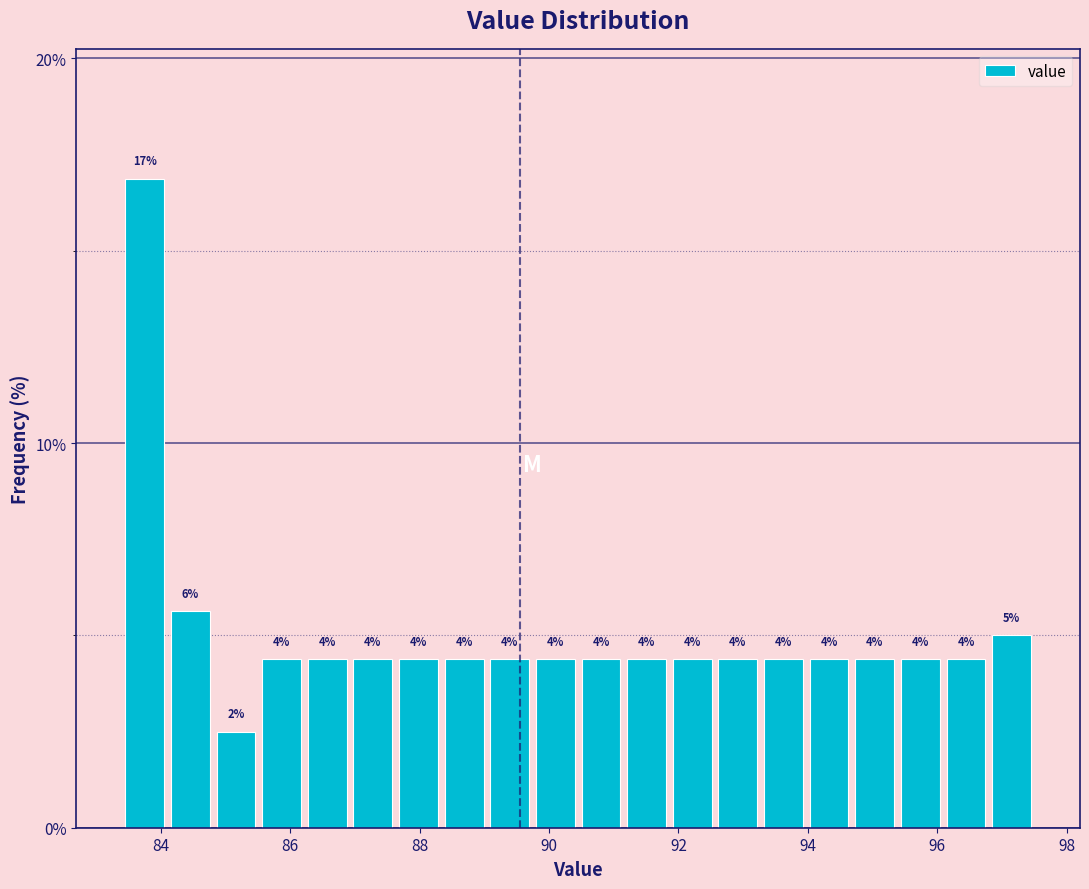

Around what value on the x-axis is the tallest bar? Give the approximate position of its centre, as read against the axis.

83.8